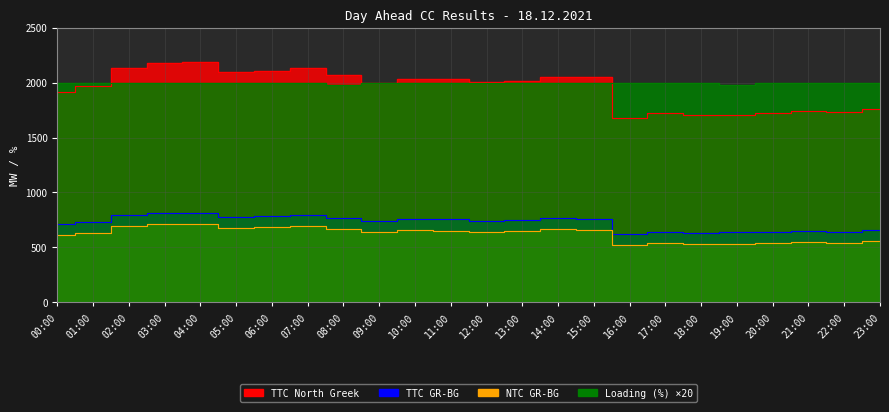

At which category is the sum across all series the highest?

04:00